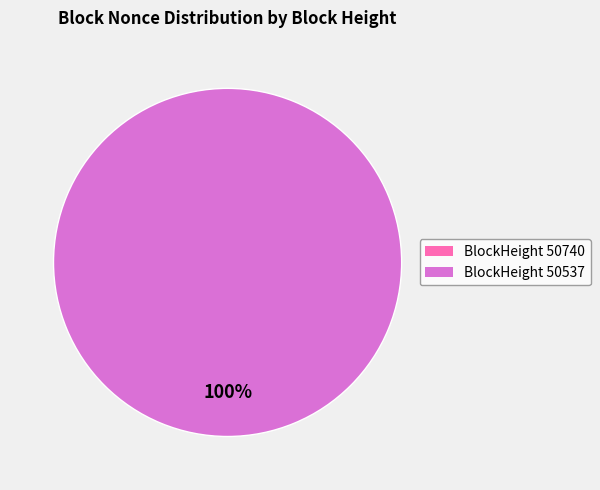

To the nearest percent, what is the combined percentage of 50740 and 50537?

100%